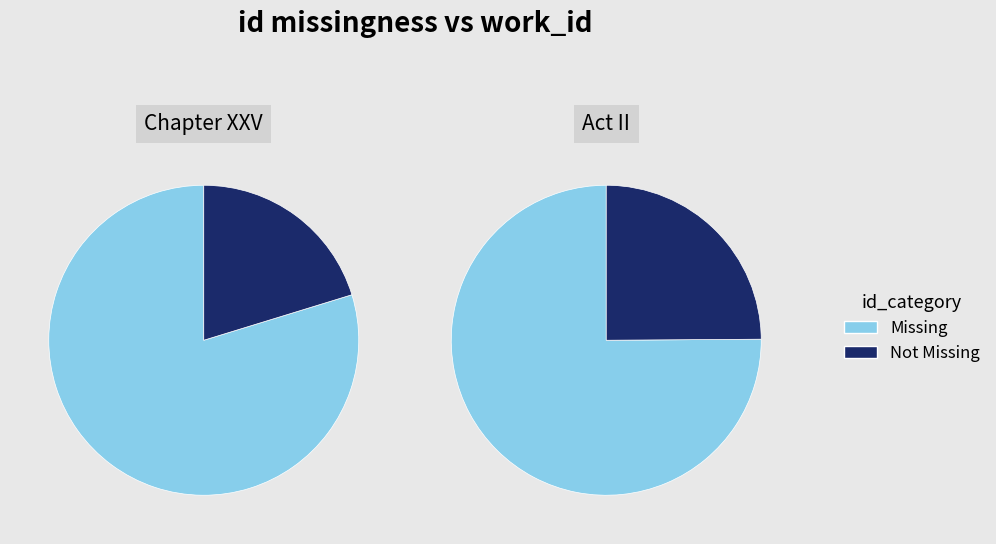

How many segments does this pie chart have?

2